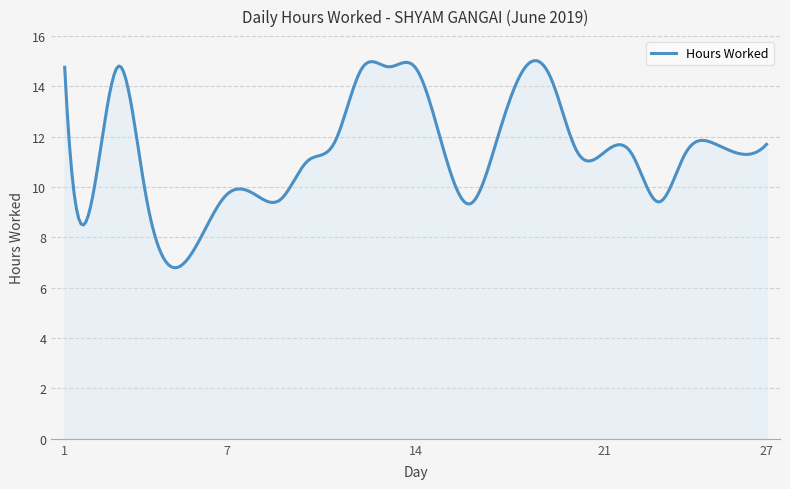

What is the difference between the maximum and minimum values?

8.2